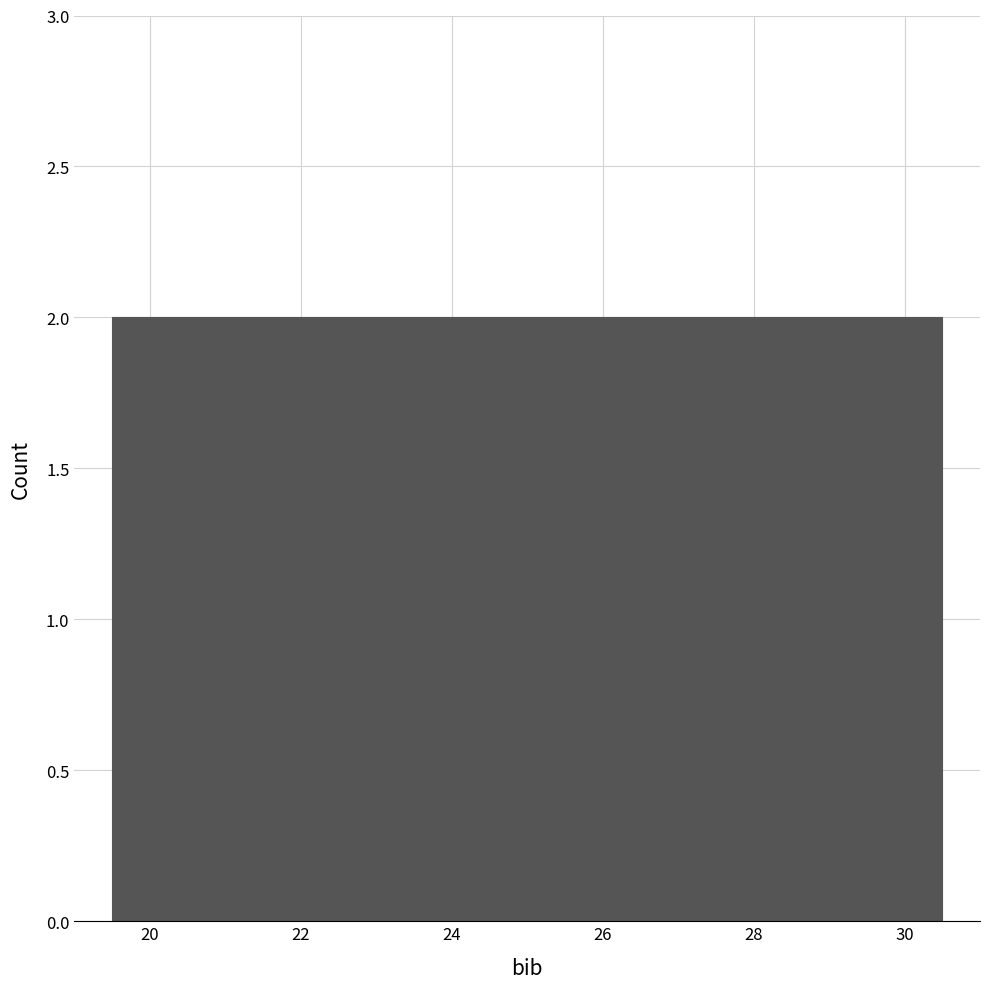

Reading left to right, transcribe this chart: for each bar, give the range it covers on the x-axis and its height. Neither the bar edges nor the heights are printed on the chart, so give them approximately, as read against the axes.

19.5 to 20.5: 2
20.5 to 21.5: 2
21.5 to 22.5: 2
22.5 to 23.5: 2
23.5 to 24.5: 2
24.5 to 25.5: 2
25.5 to 26.5: 2
26.5 to 27.5: 2
27.5 to 28.5: 2
28.5 to 29.5: 2
29.5 to 30.5: 2